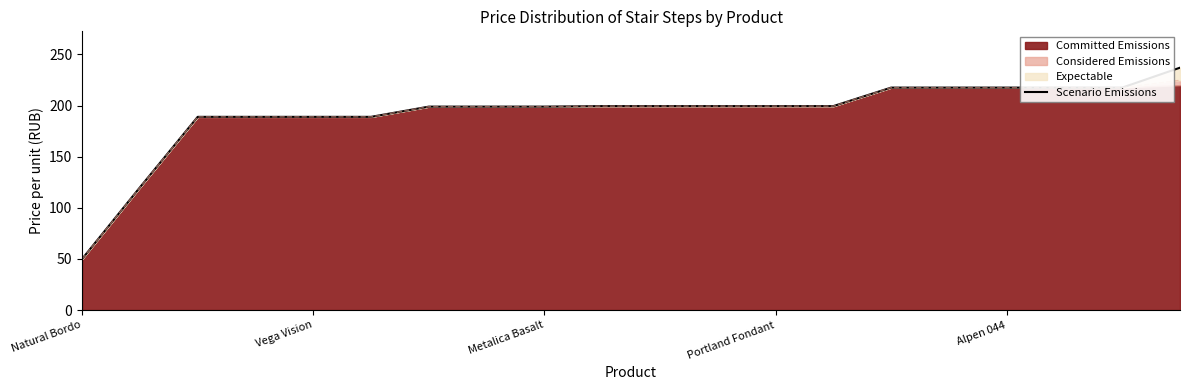

How many categories are shown in the chart?

20